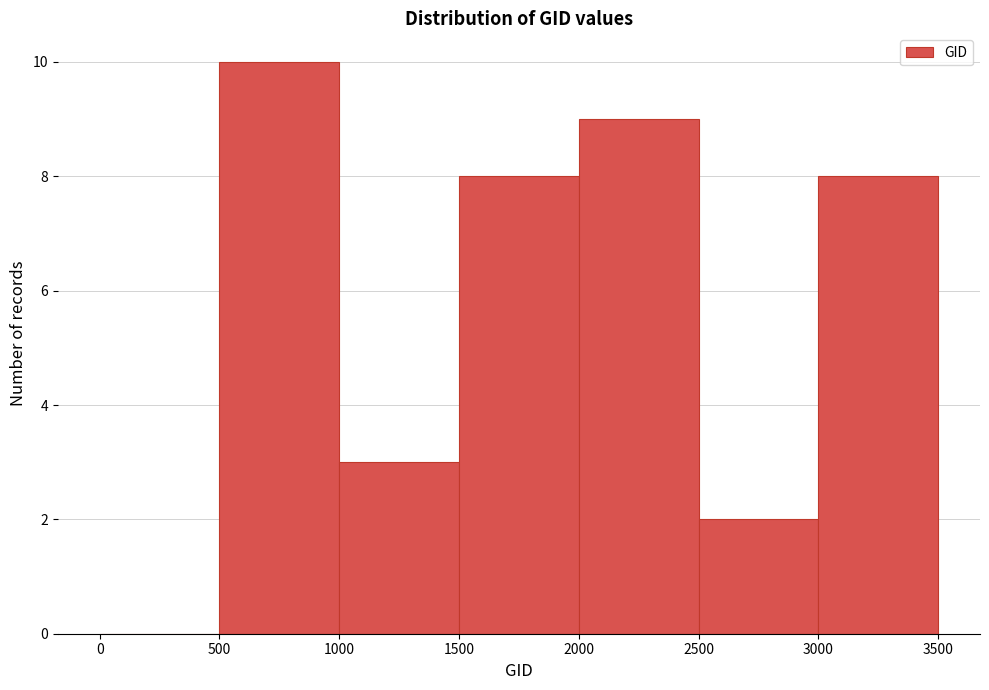

Reading left to right, list every bar in this chart as the range it spans on the x-axis followed by its height. The values are not printed on the chart, so give them approximately, as read against the axis.

0 to 500: 0
500 to 1000: 10
1000 to 1500: 3
1500 to 2000: 8
2000 to 2500: 9
2500 to 3000: 2
3000 to 3500: 8